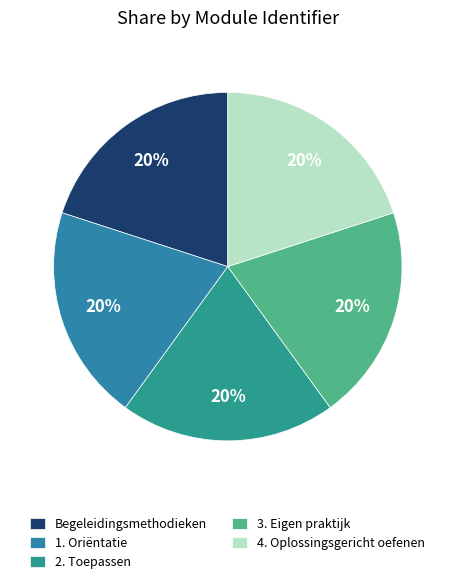

Count the number of slices in the pie.

5